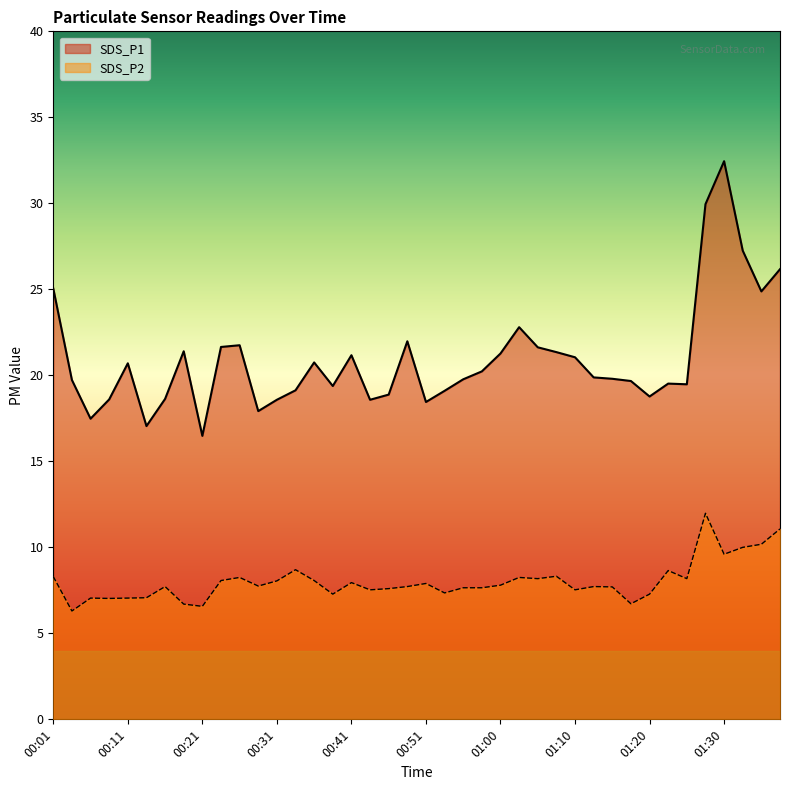

At which category does SDS_P2 reach its first local peak?

00:06